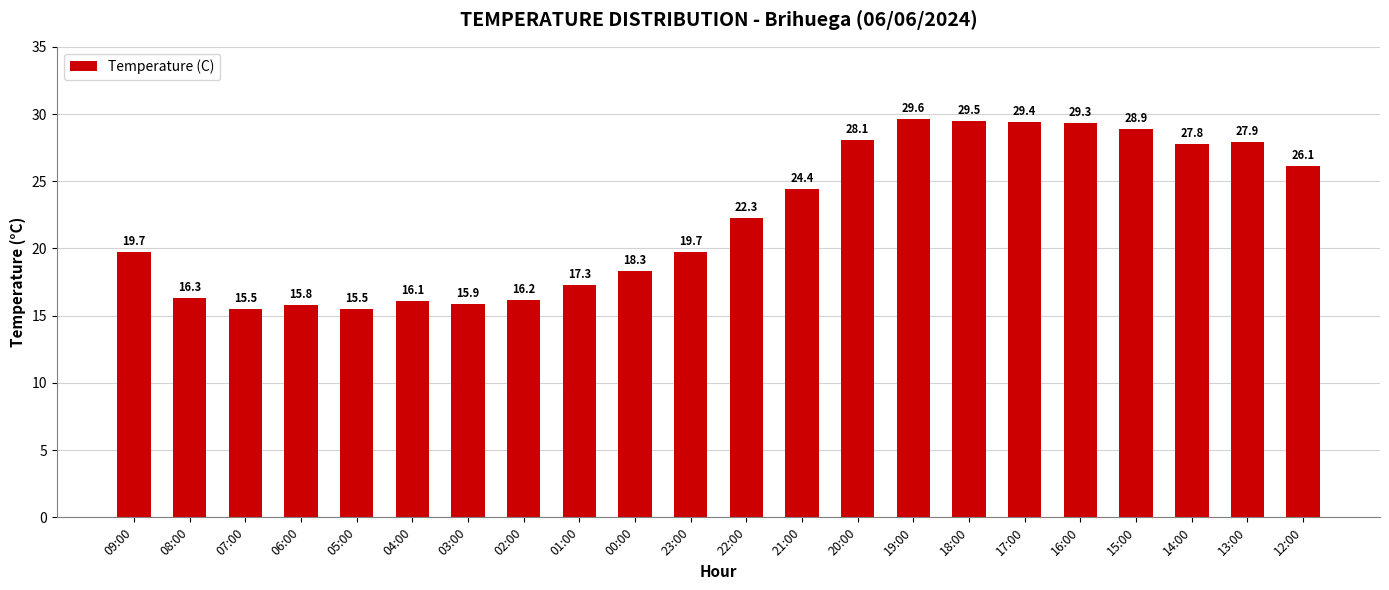

Is it true that the value at 20:00 is 28.1?

True